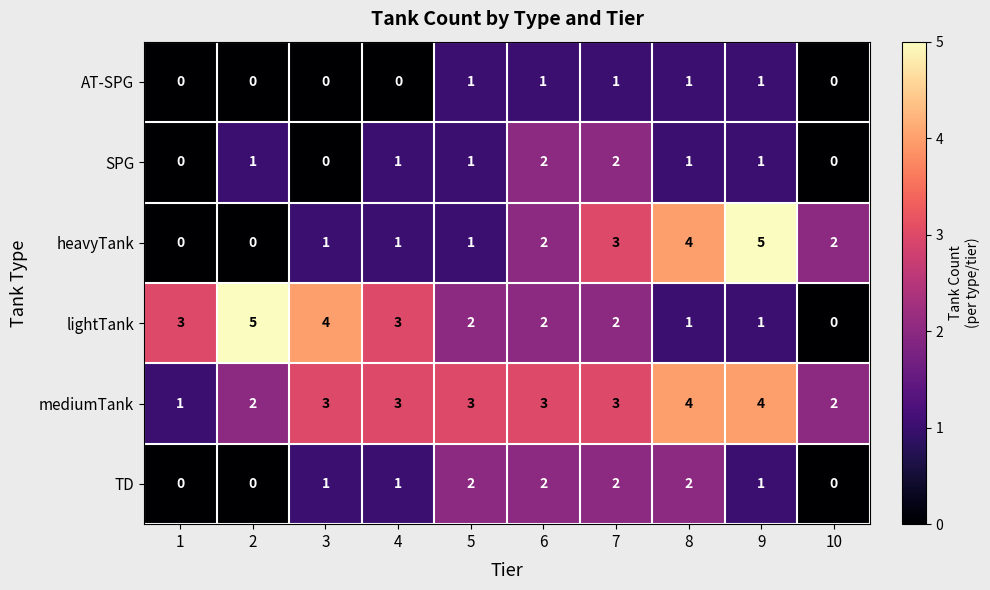

The TD series shows 1 at 10. True or false?

False